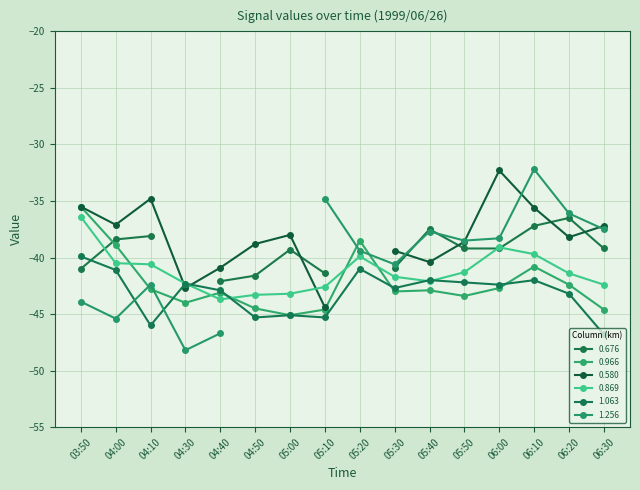

What is the label of the 7th point from the right?

05:30